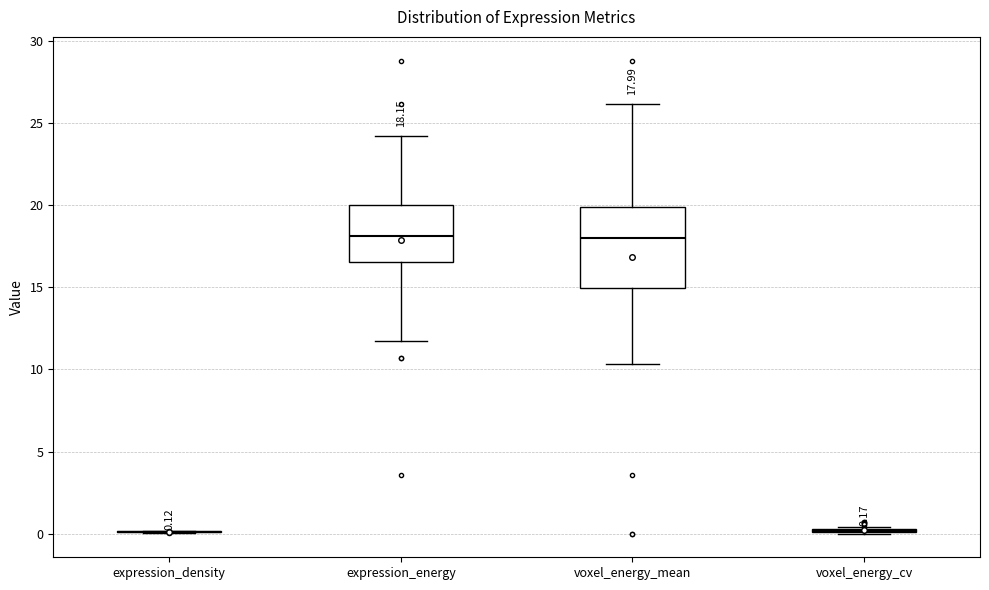

Comparing the boxes themselves (not the whiskers), which one is the tallest?

voxel_energy_mean